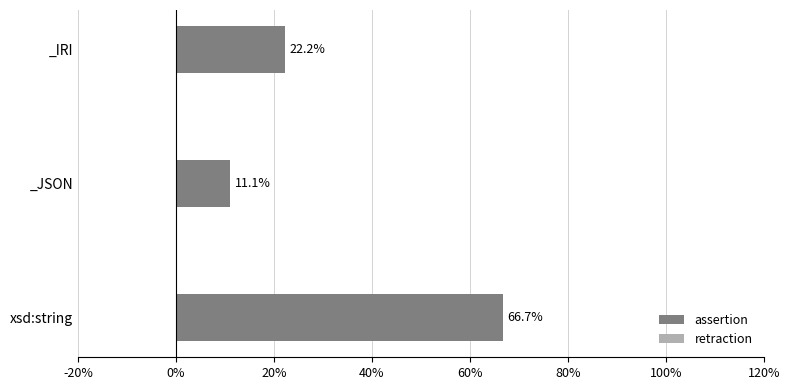

What is the smallest value displayed?

11.1